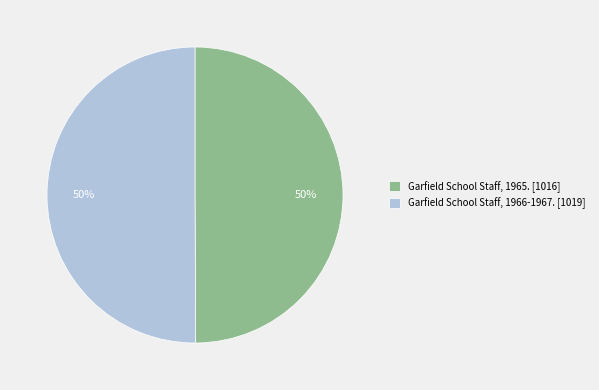

Approximately how many times larger is the value at Garfield School Staff, 1965. [1016] compared to Garfield School Staff, 1966-1967. [1019]?

1.0